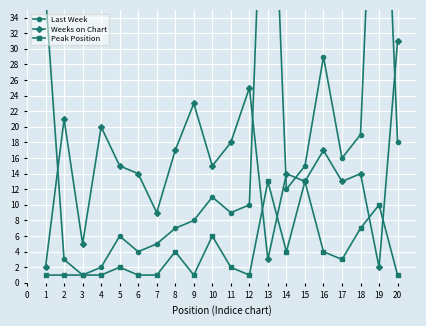

At which category does the chart reach its peak across all series?

18